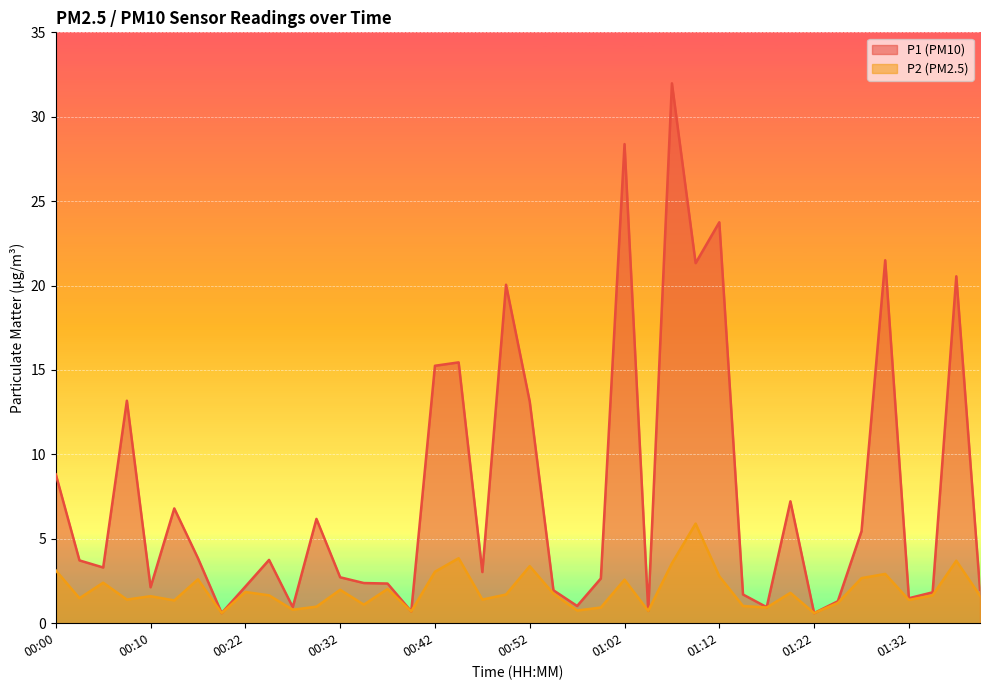

Reading right to left, extract all data points from this chart.

P1: 2.0	20.6	1.8	1.5	21.5	5.5	1.3	0.6	7.2	0.9	1.7	23.8	21.3	32.0	0.7	28.4	2.6	1.0	1.9	13.1	20.1	3.0	15.4	15.2	0.7	2.4	2.4	2.7	6.2	0.9	3.8	2.2	0.6	3.9	6.8	2.1	13.2	3.3	3.7	8.8
P2: 1.6	3.7	1.6	1.4	2.9	2.7	1.2	0.6	1.8	0.9	1.0	2.8	5.9	3.5	0.7	2.6	0.9	0.8	1.8	3.4	1.7	1.4	3.9	3.0	0.7	2.0	1.1	2.0	1.0	0.8	1.6	1.9	0.6	2.6	1.4	1.6	1.4	2.4	1.5	3.1